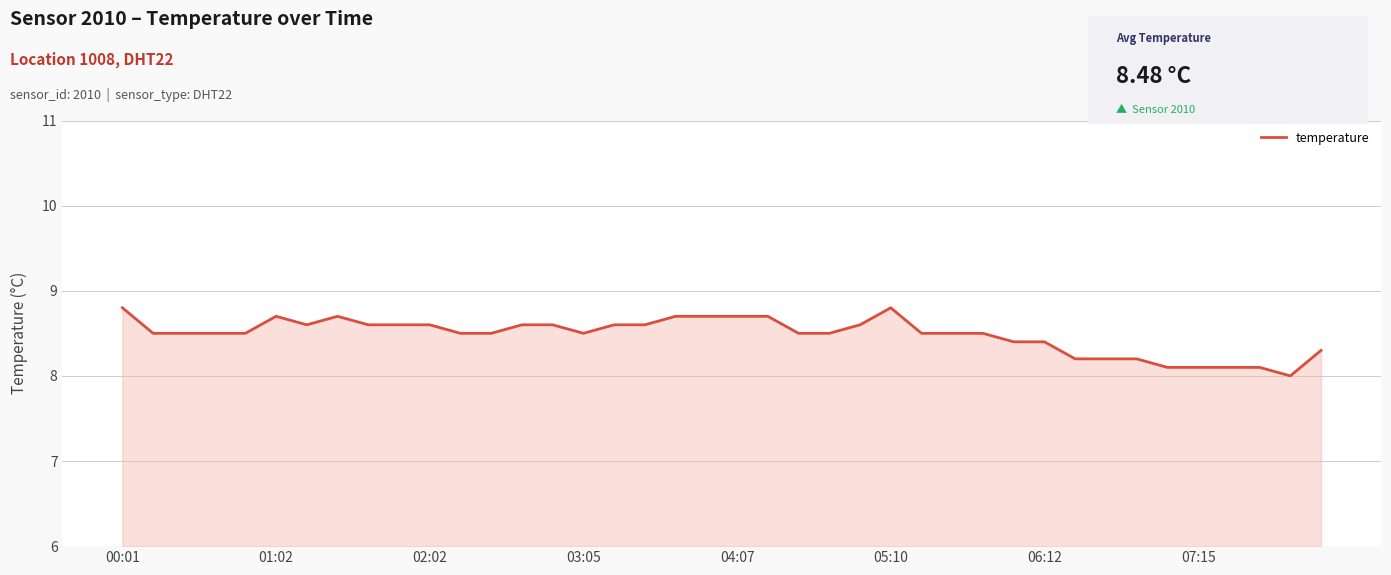

What is the greatest value displayed?

8.8